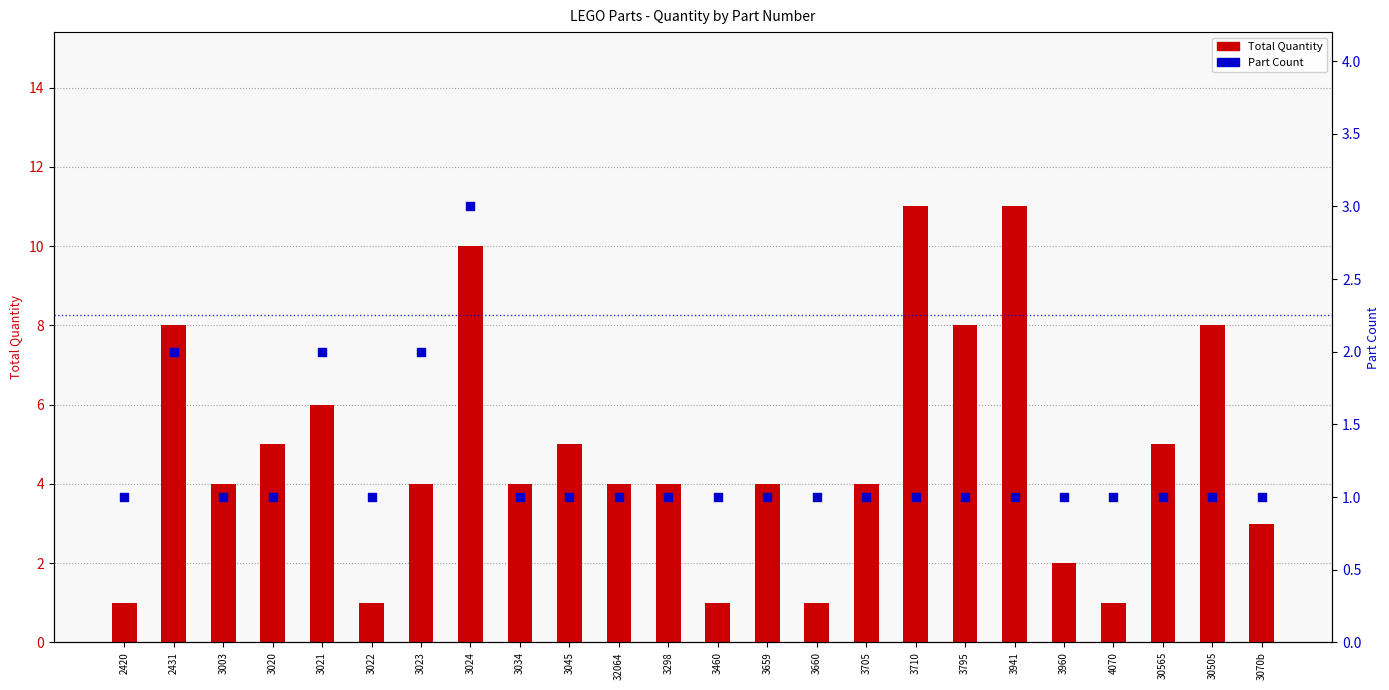

At which category is the sum across all series the highest?

3024